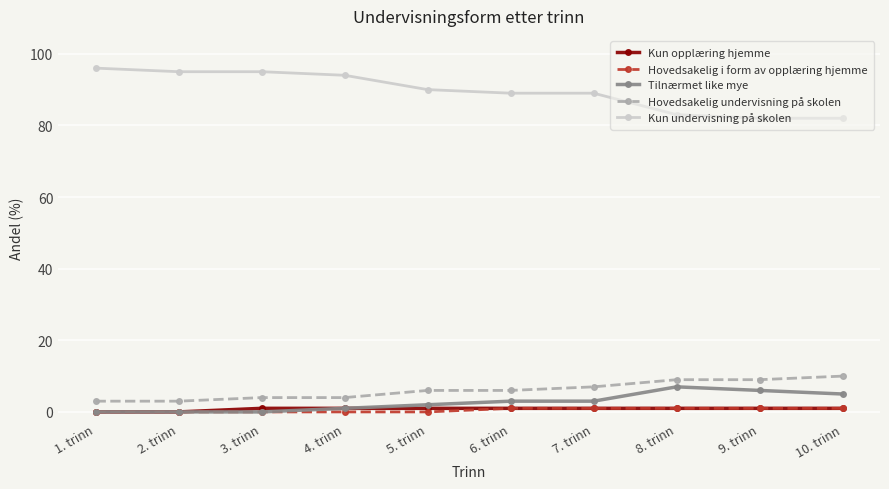

What is the total value across all series at 8. trinn?

101